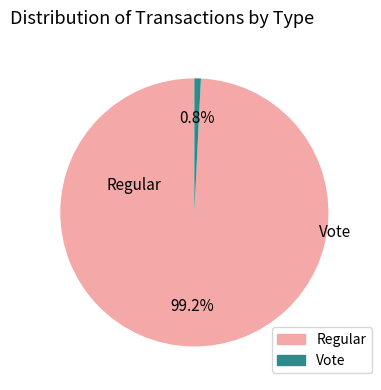

To the nearest percent, what percentage of the pie is Regular?

99%